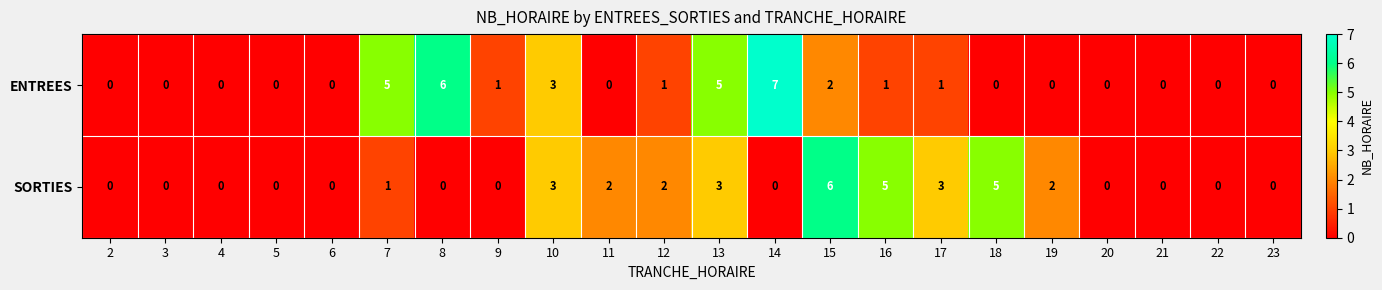

Which series changed the most between 7 and 18?

ENTREES